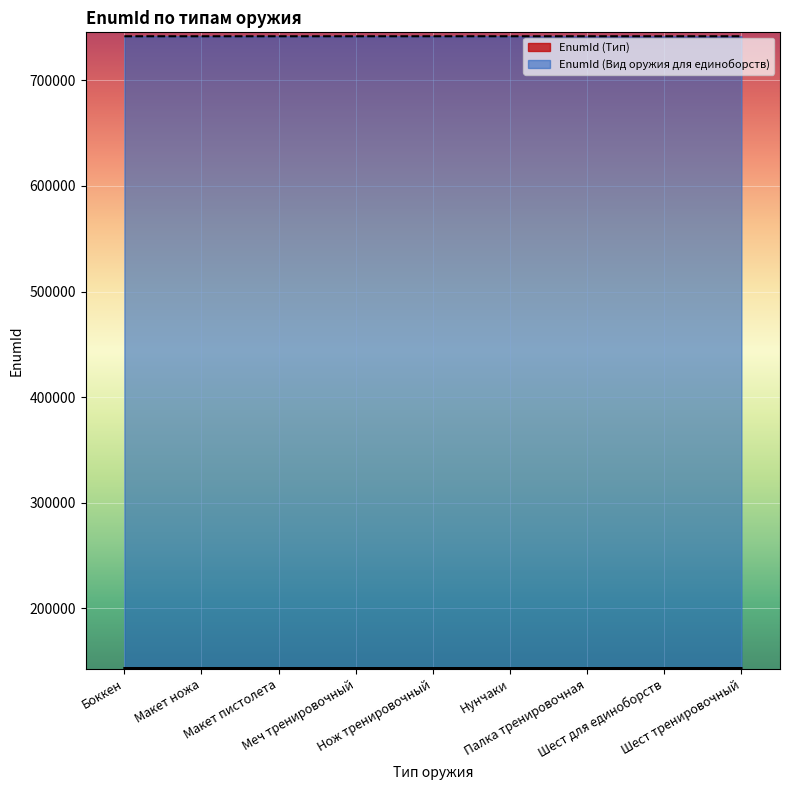

How many lines are shown in the chart?

2